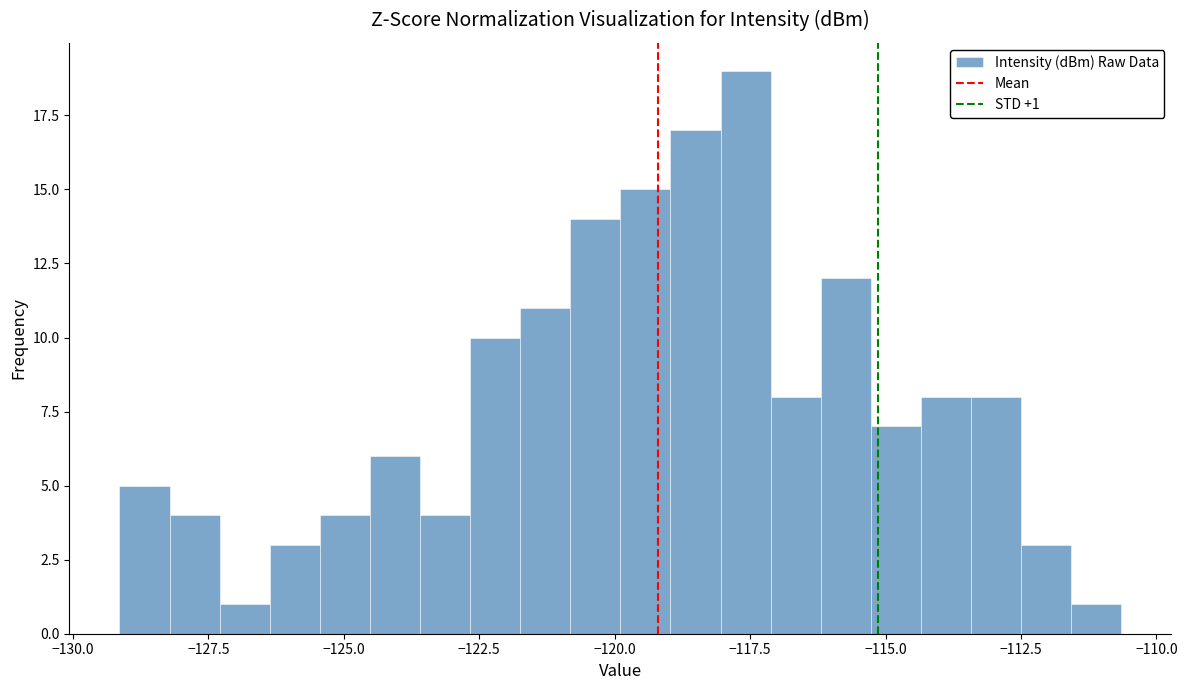

Read against the x-axis, roughly where is the centre of the tallest bar?

-117.5